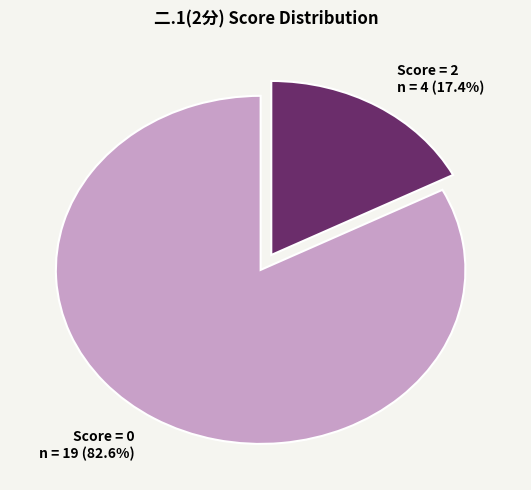

Is there a majority slice in this chart?

Yes